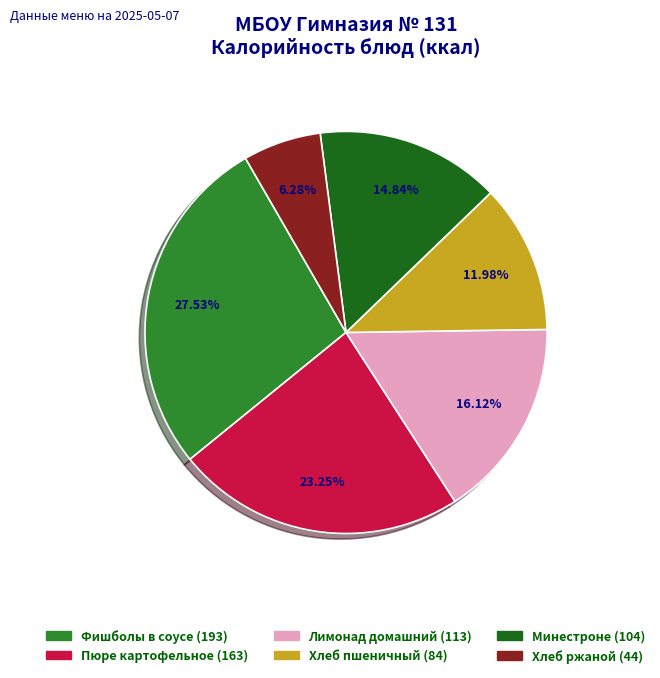

Does Хлеб пшеничный account for over 50% of the chart?

No